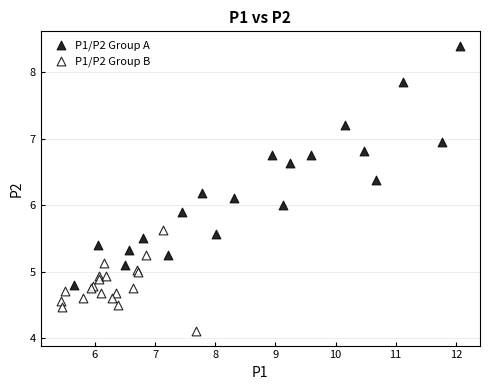

Which series has the largest Y range (max minus min)?

P1/P2 Group A